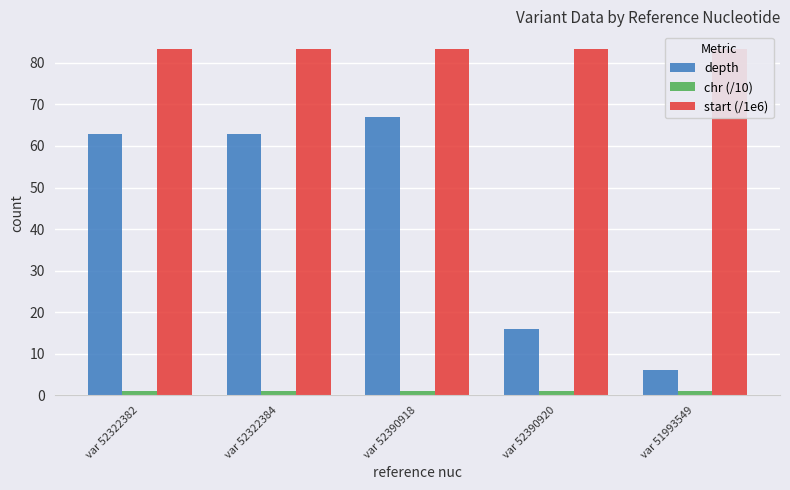

How many categories are shown in the chart?

5